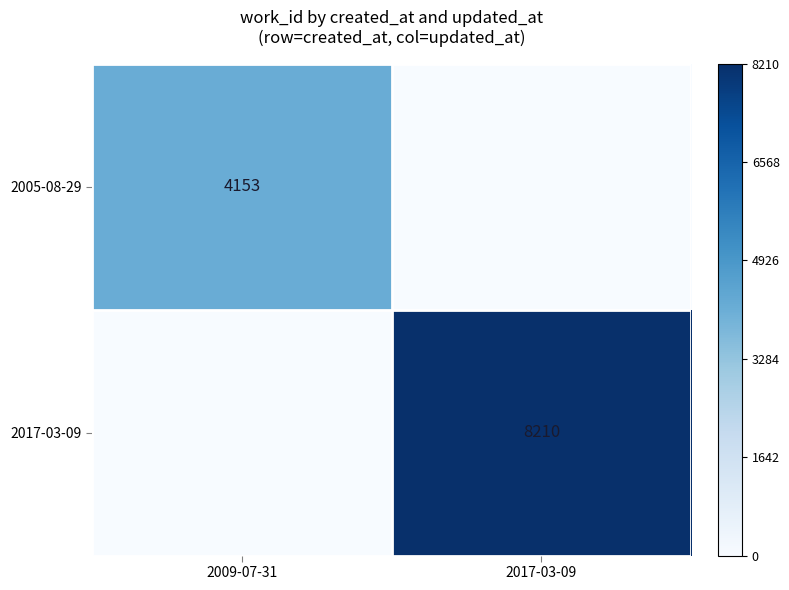

Is it true that 2005-08-29 equals 4153 at 2009-07-31?

True